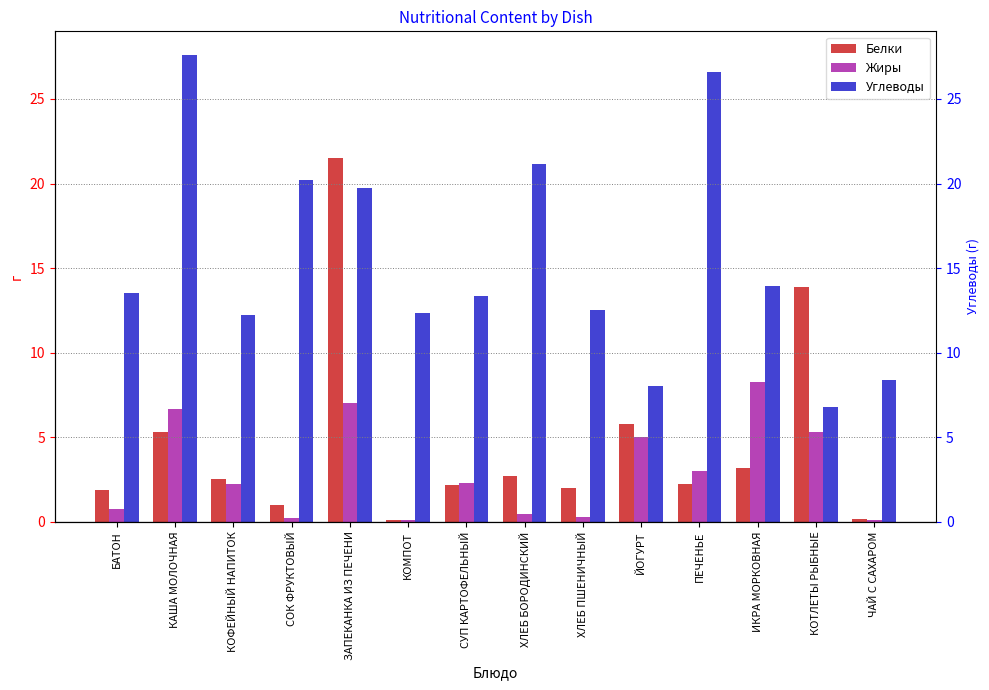

What position from the right is КОТЛЕТЫ РЫБНЫЕ?

2